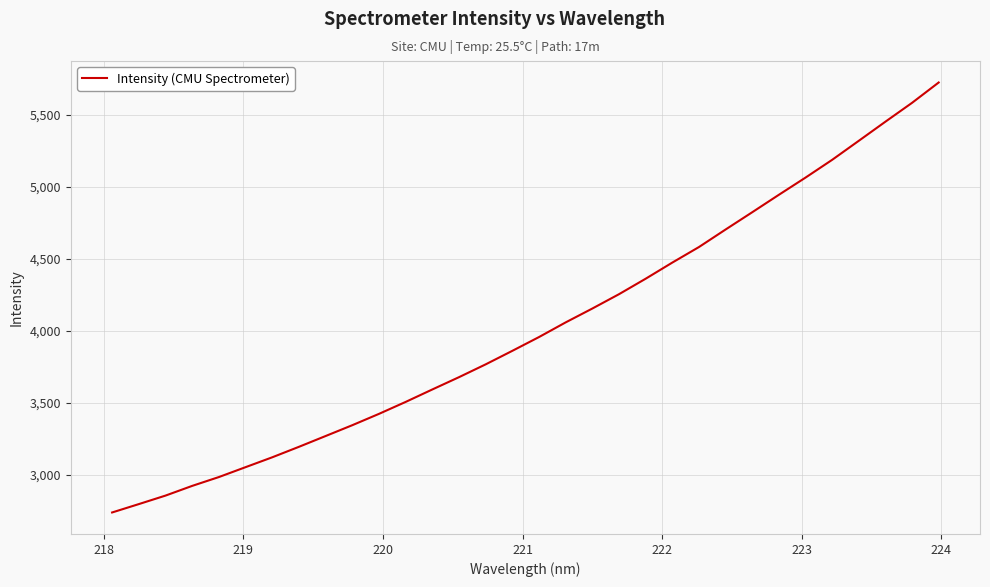

What is the minimum value shown in the chart?

2737.0